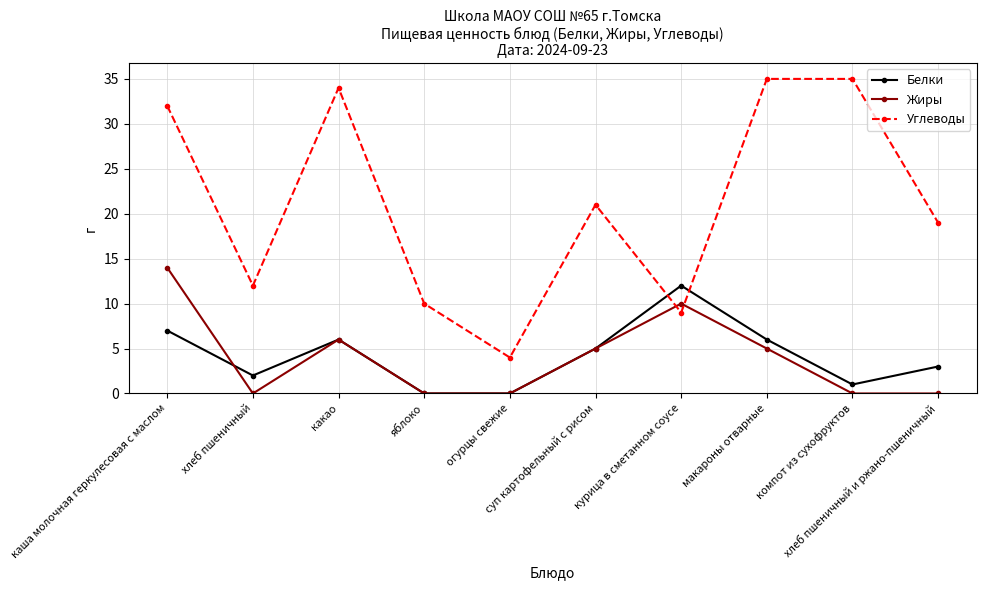

Does the chart have visible grid lines?

Yes